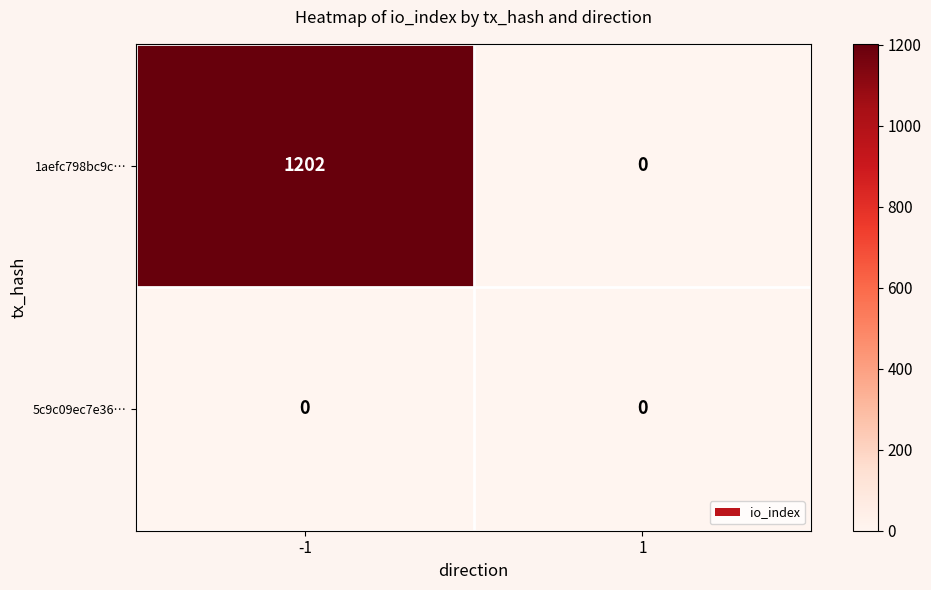

At which category does the chart reach its peak across all series?

-1